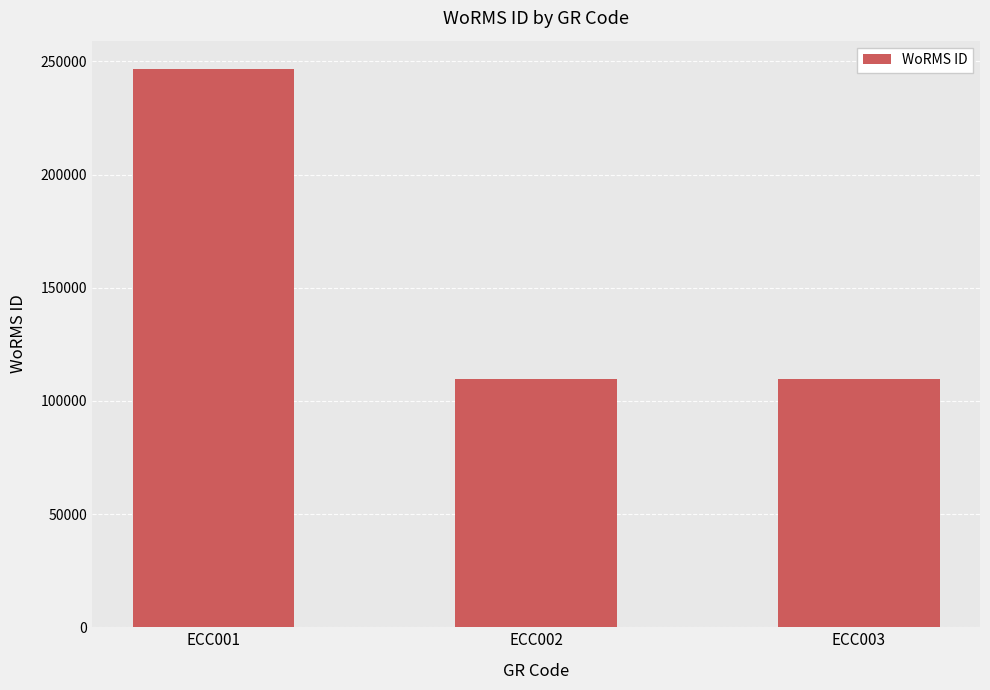

What is the ratio of the value at ECC001 to the value at ECC002?

2.2